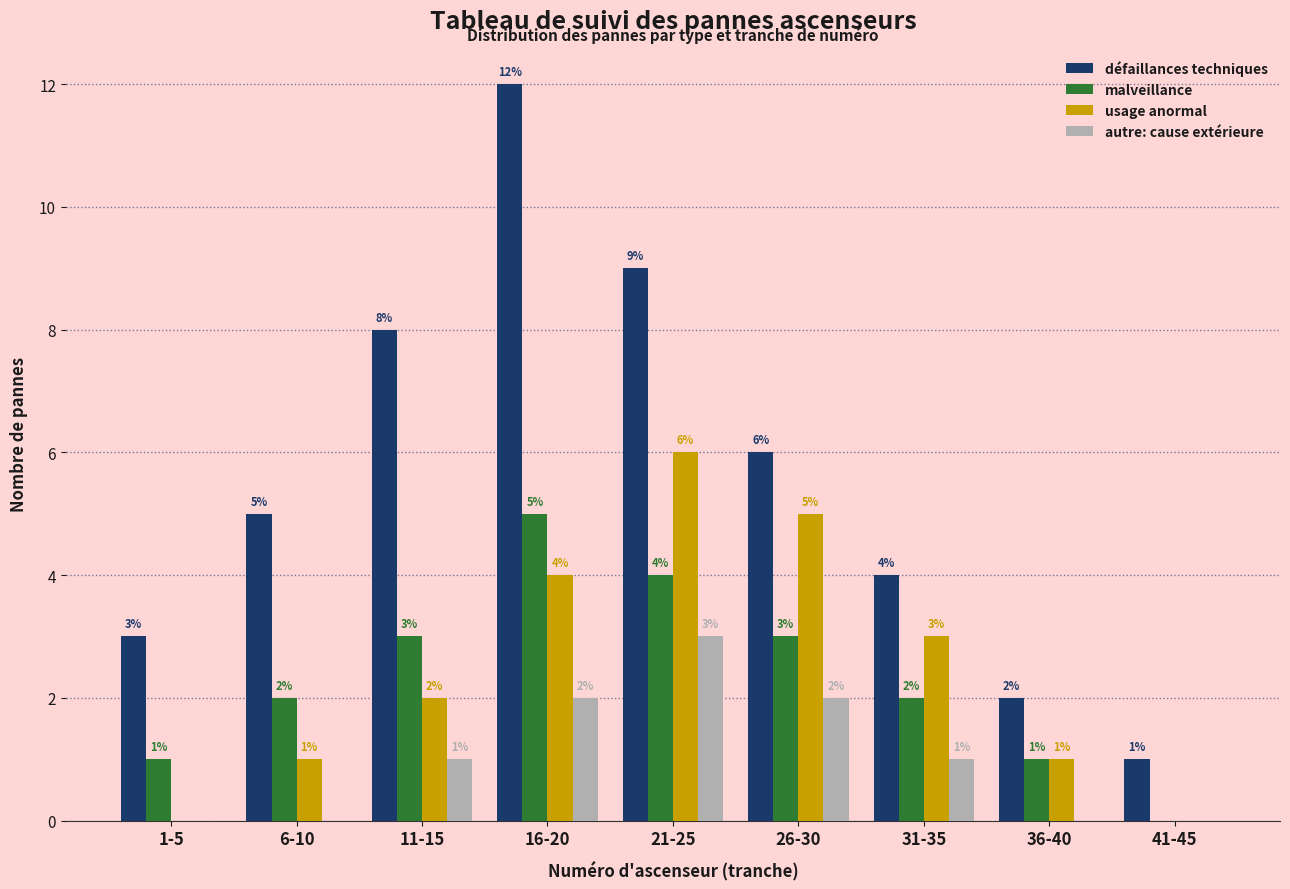

Reading left to right, what are all the values shown in this chart?

défaillances techniques: 1-5=3	6-10=5	11-15=8	16-20=12	21-25=9	26-30=6	31-35=4	36-40=2	41-45=1
malveillance: 1-5=1	6-10=2	11-15=3	16-20=5	21-25=4	26-30=3	31-35=2	36-40=1	41-45=0
usage anormal: 1-5=0	6-10=1	11-15=2	16-20=4	21-25=6	26-30=5	31-35=3	36-40=1	41-45=0
autre: cause extérieure: 1-5=0	6-10=0	11-15=1	16-20=2	21-25=3	26-30=2	31-35=1	36-40=0	41-45=0